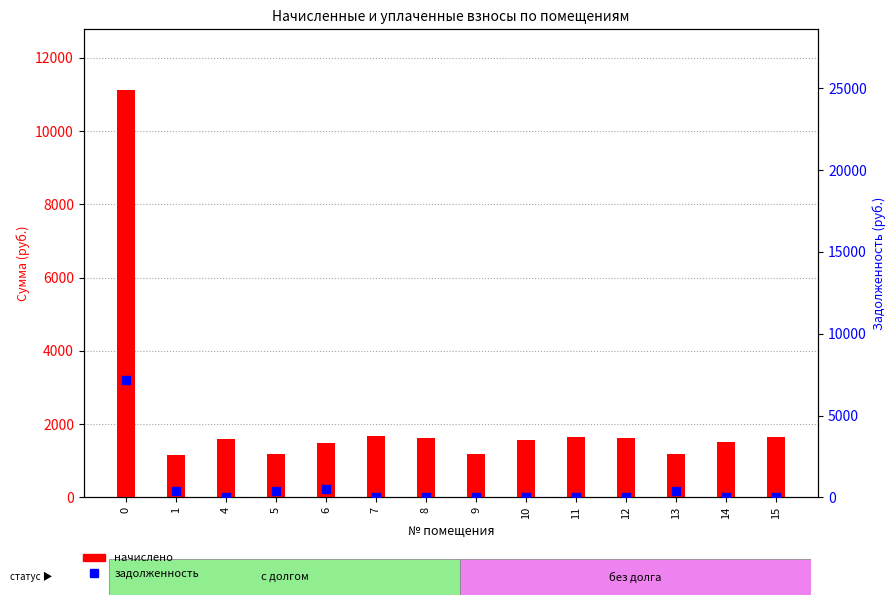

Which series has the largest total across all categories?

начислено